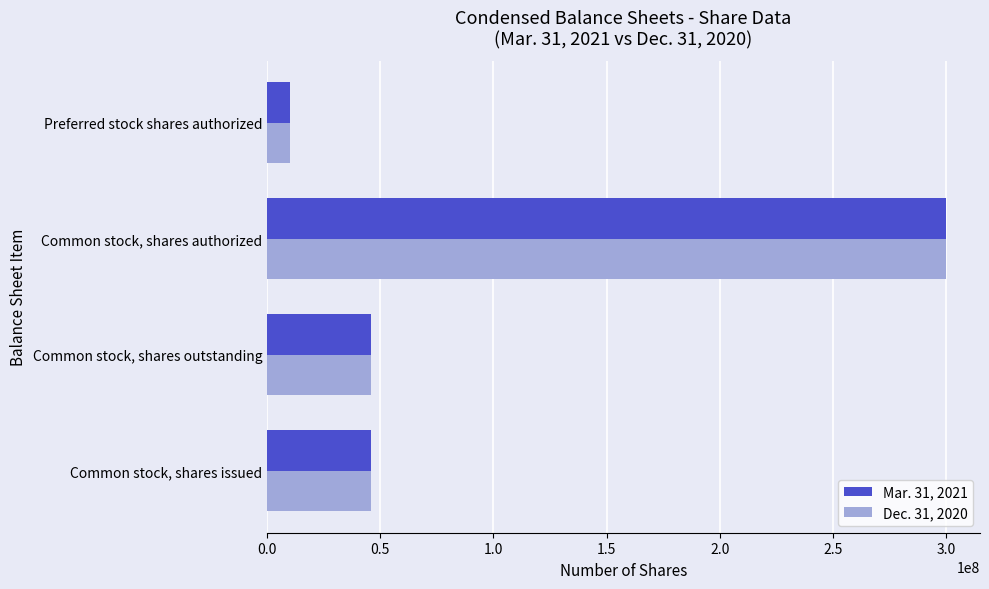

At which category is the sum across all series the highest?

Common stock, shares authorized